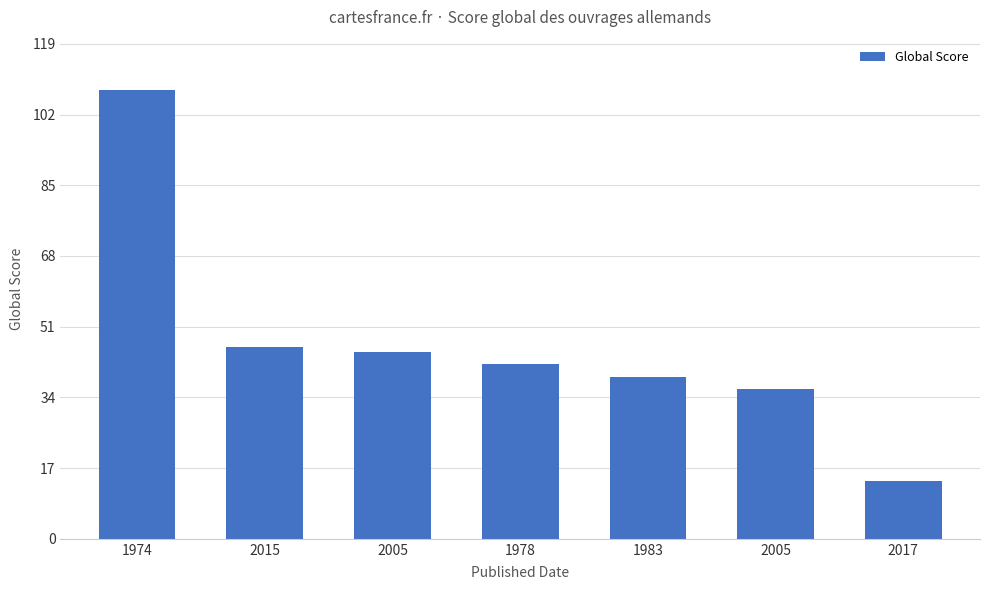

What is the label of the 7th bar from the right?

1974